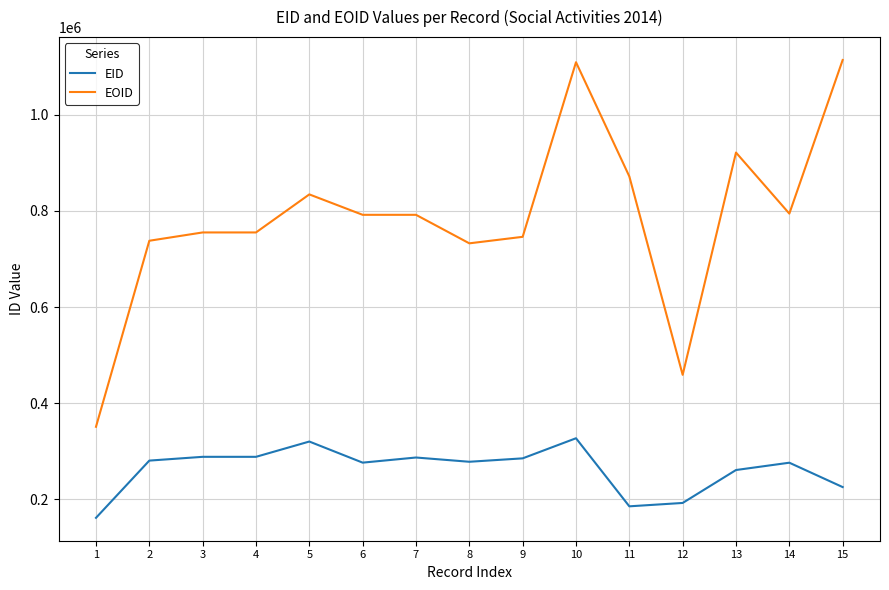

True or false: EID and EOID intersect in this chart.

False